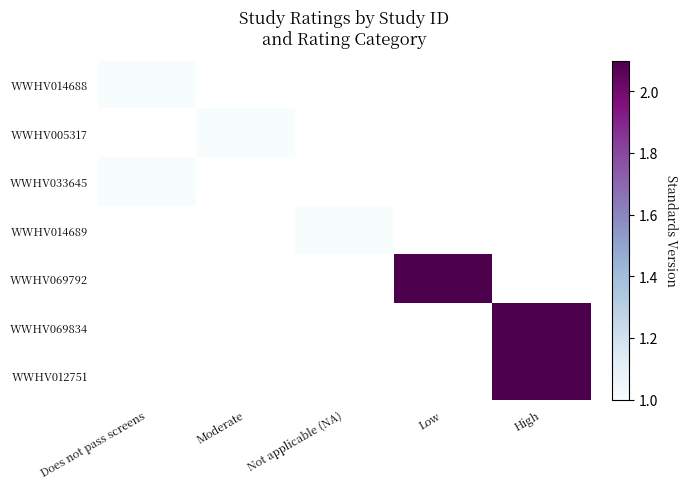

At which label is WWHV033645 closest to 1?

Does not pass screens